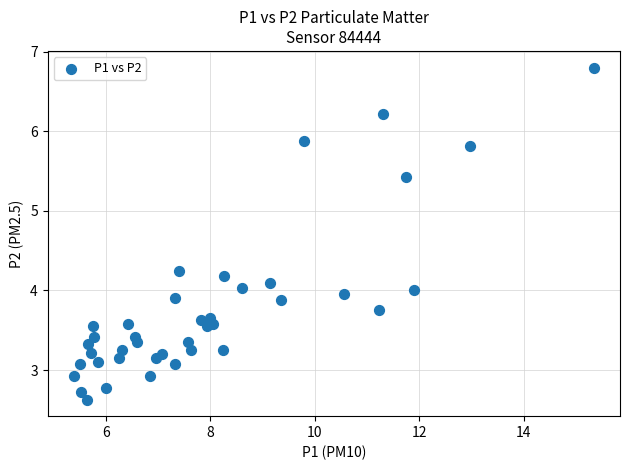

What is the range of X values (max minus min)?

10.0